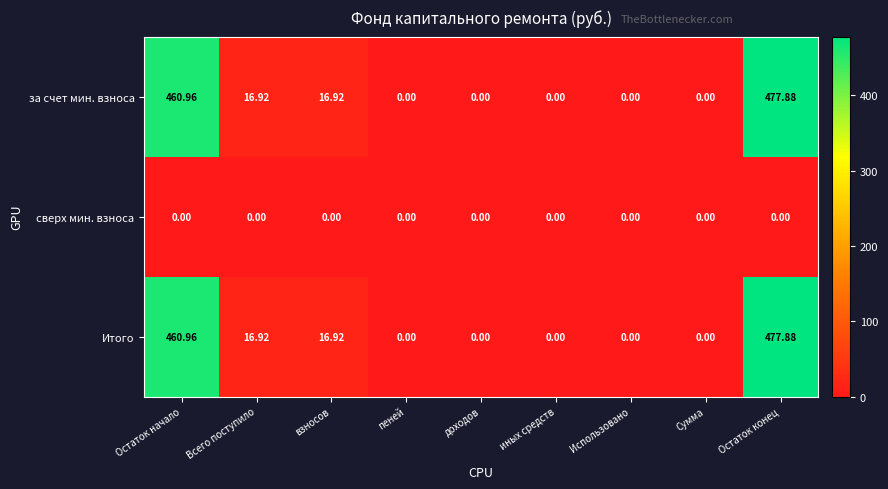

Which category has the highest value across all series?

Остаток конец